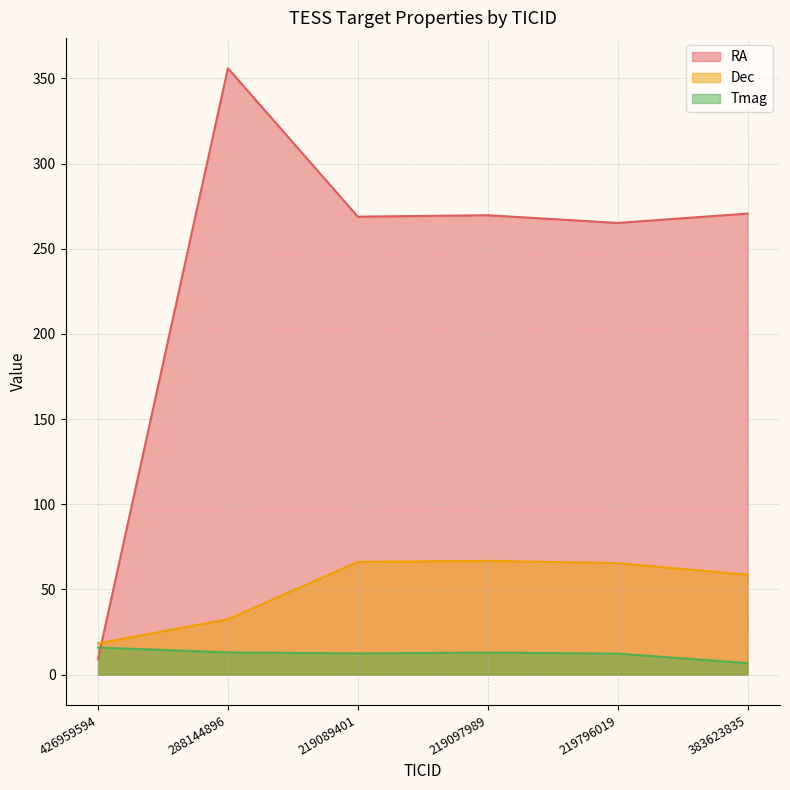

Where do RA and Tmag first cross each other?

426959594 and 288144896